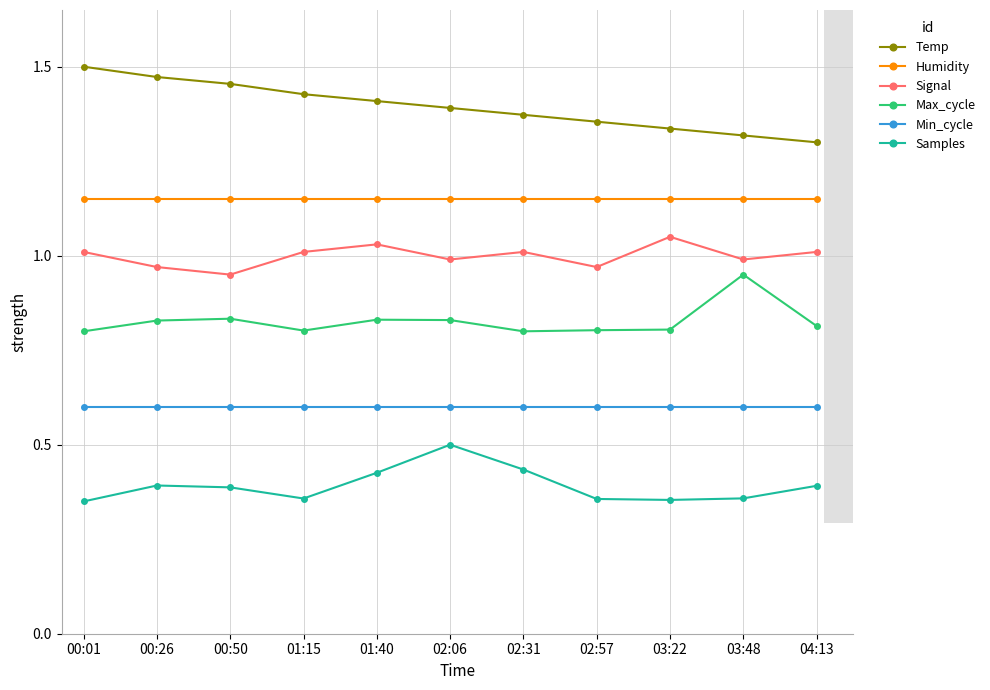

True or false: Min_cycle has a value of 0.3 at 01:40.

False